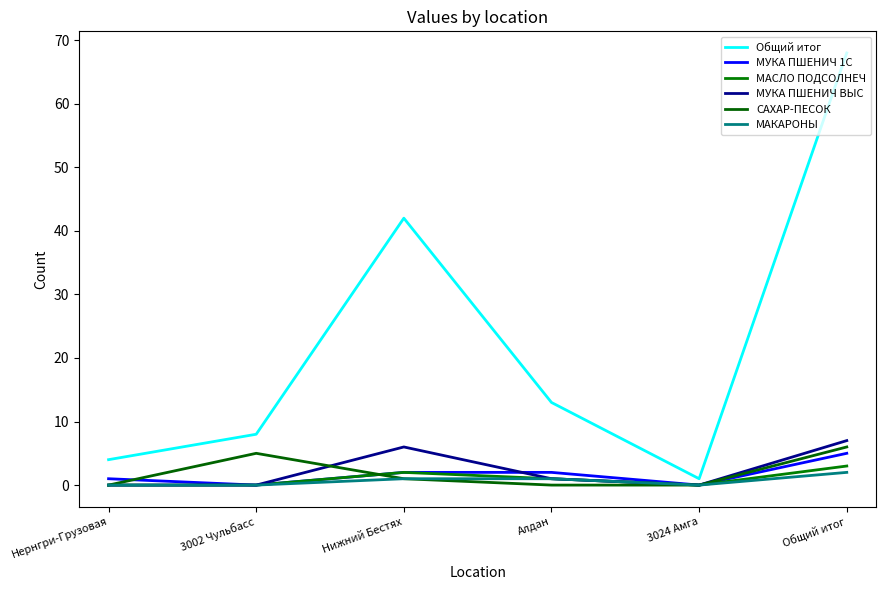

Reading right to left, list all the values displayed in this chart.

Общий итог: Общий итог=68	3024 Амга=1	Алдан=13	Нижний Бестях=42	3002 Чульбасс=8	Нернгри-Грузовая=4
МУКА ПШЕНИЧ 1С: Общий итог=5	3024 Амга=0	Алдан=2	Нижний Бестях=2	3002 Чульбасс=0	Нернгри-Грузовая=1
МАСЛО ПОДСОЛНЕЧ: Общий итог=3	3024 Амга=0	Алдан=1	Нижний Бестях=2	3002 Чульбасс=0	Нернгри-Грузовая=0
МУКА ПШЕНИЧ ВЫС: Общий итог=7	3024 Амга=0	Алдан=1	Нижний Бестях=6	3002 Чульбасс=0	Нернгри-Грузовая=0
САХАР-ПЕСОК: Общий итог=6	3024 Амга=0	Алдан=0	Нижний Бестях=1	3002 Чульбасс=5	Нернгри-Грузовая=0
МАКАРОНЫ: Общий итог=2	3024 Амга=0	Алдан=1	Нижний Бестях=1	3002 Чульбасс=0	Нернгри-Грузовая=0